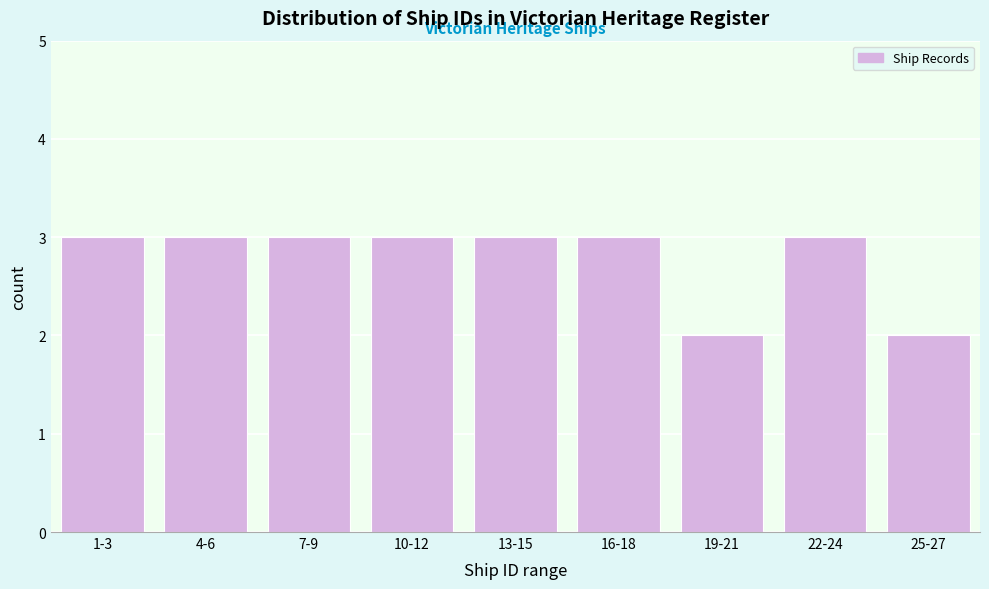

Reading right to left, what are all the values shown in this chart?

25-27=2	22-24=3	19-21=2	16-18=3	13-15=3	10-12=3	7-9=3	4-6=3	1-3=3